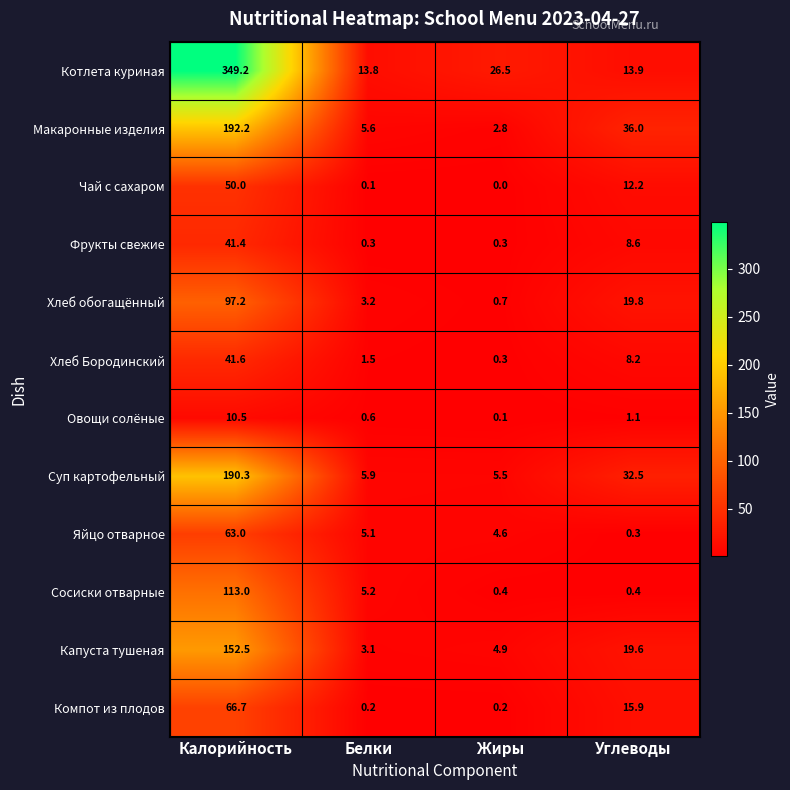

How many distinct data groups are displayed?

12